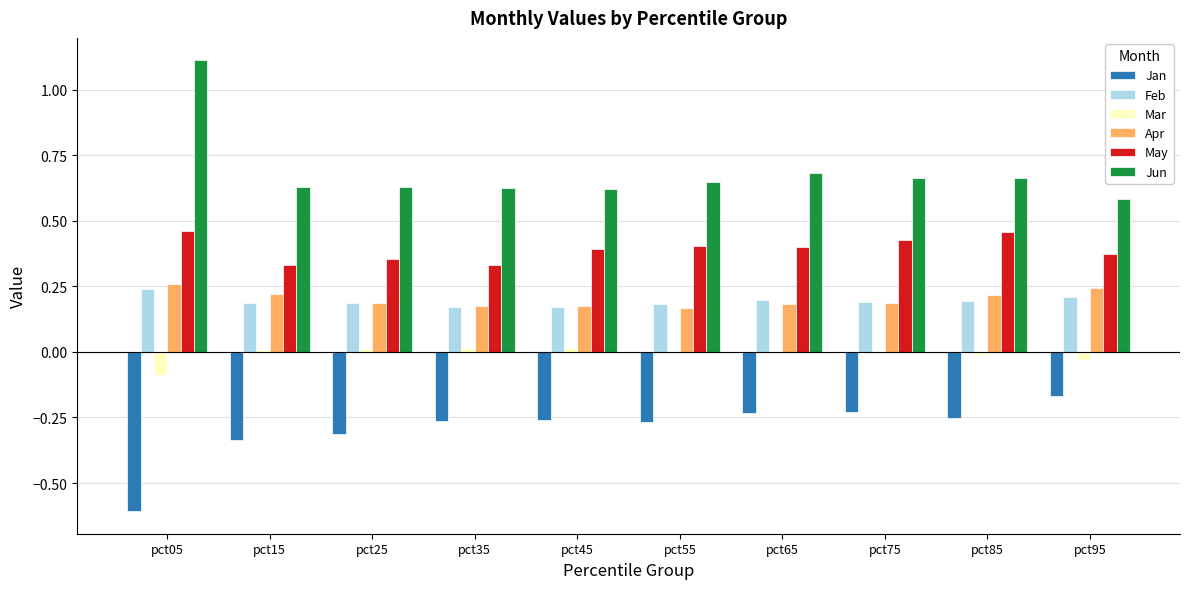

What is the sum of all Jan values?

-2.9